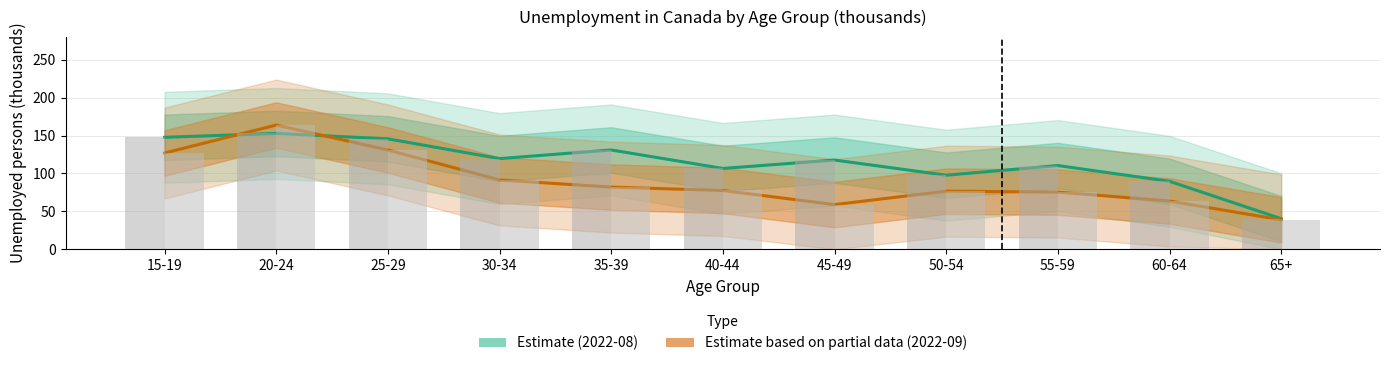

Where is Estimate (2022-08) nearest to the value 96?

50-54